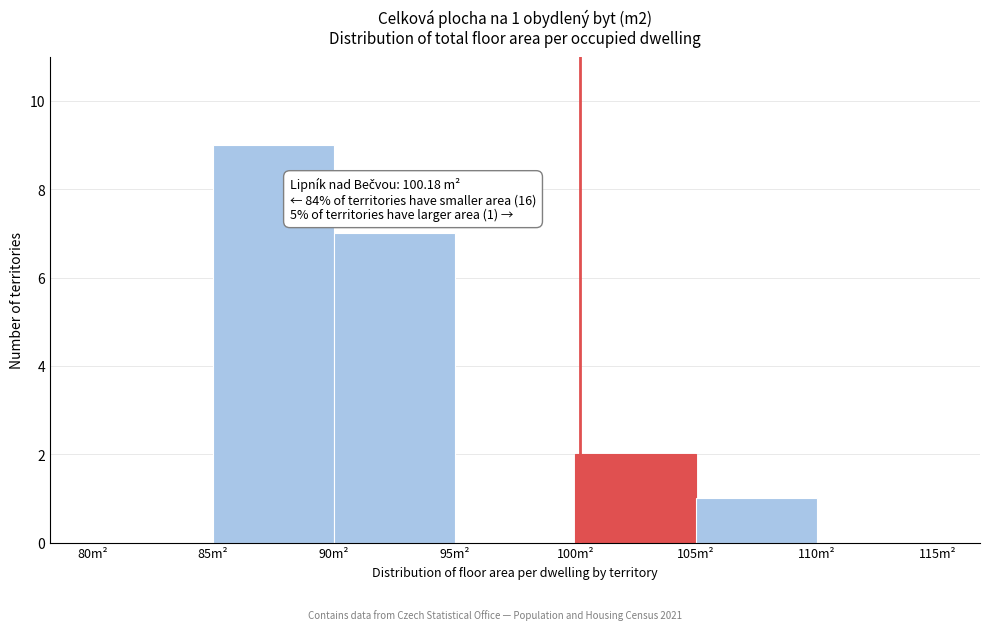

Which range on the x-axis has the tallest bar?

85 to 90